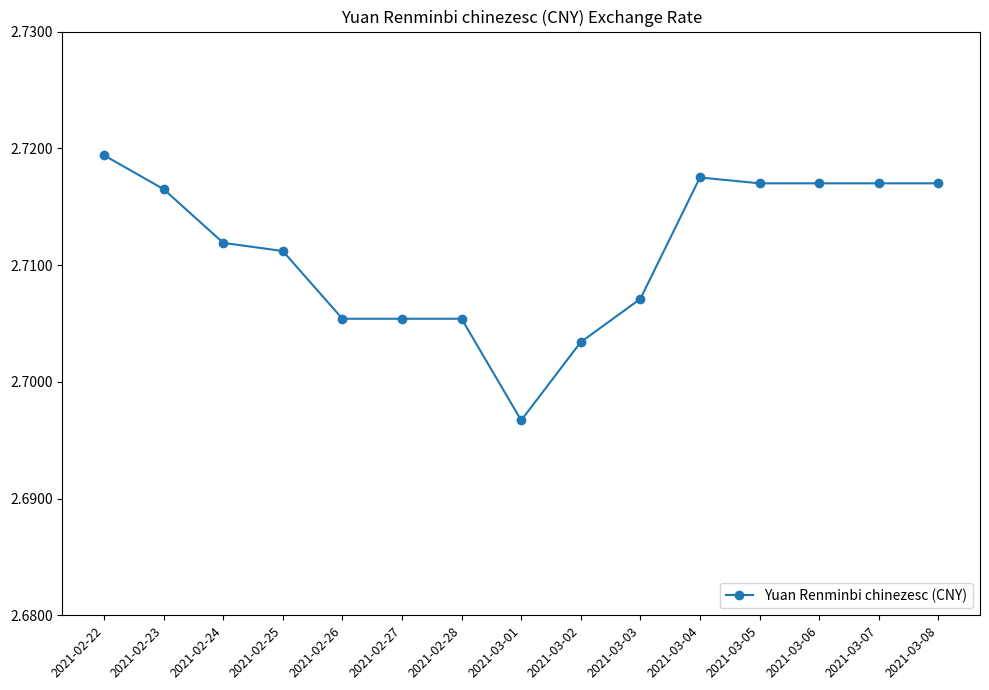

What is the sum of all values?

40.7